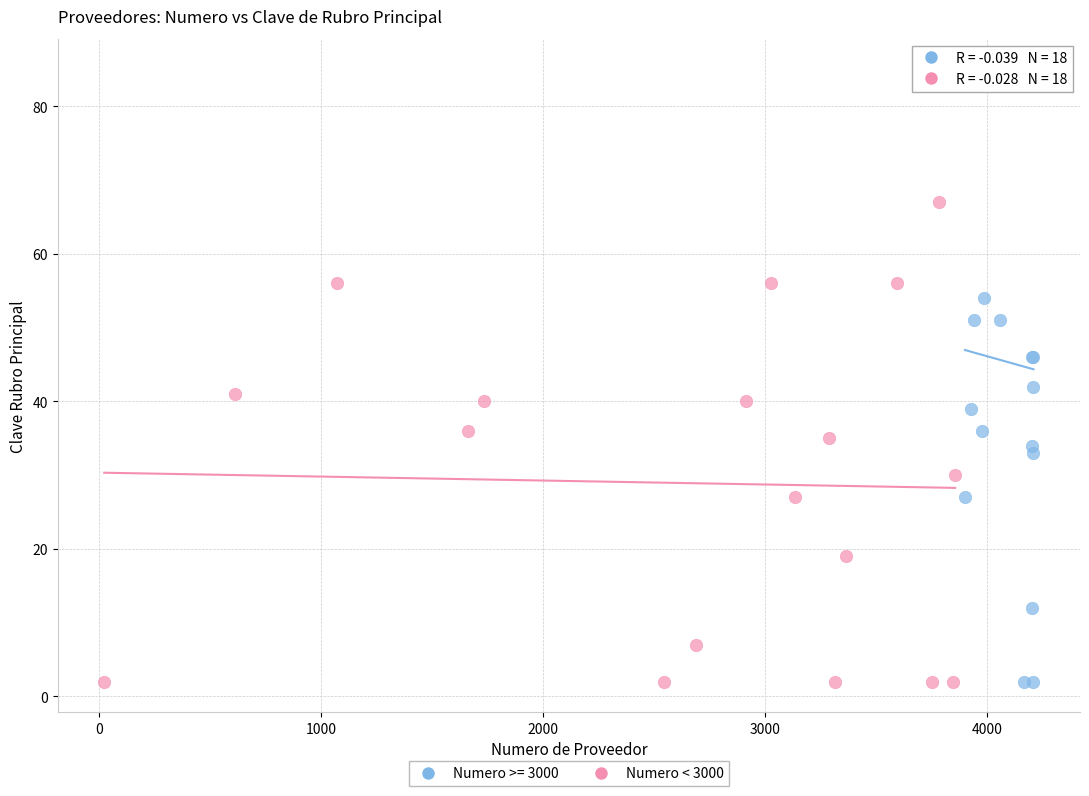

Which series has the largest Y range (max minus min)?

Numero >= 3000